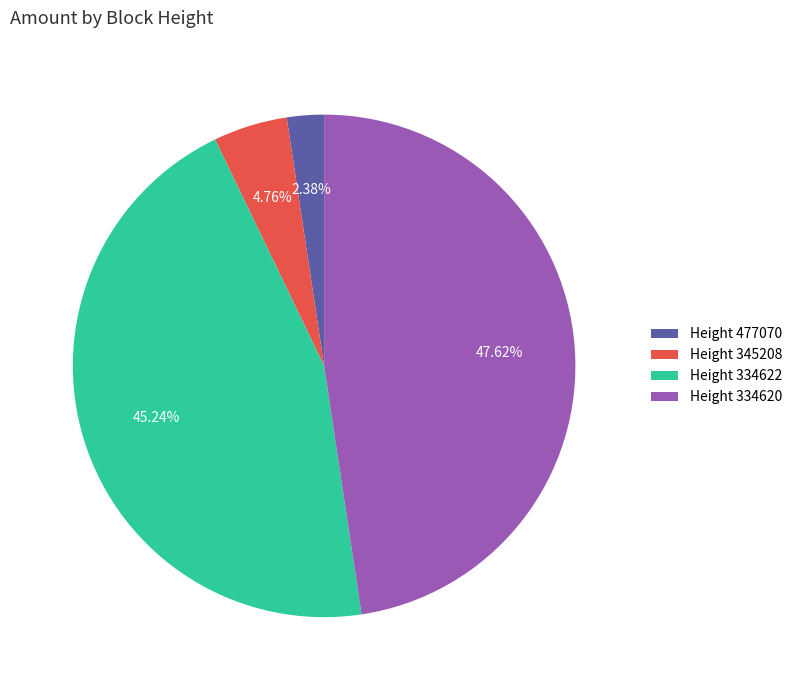

How many slices are in this pie chart?

4